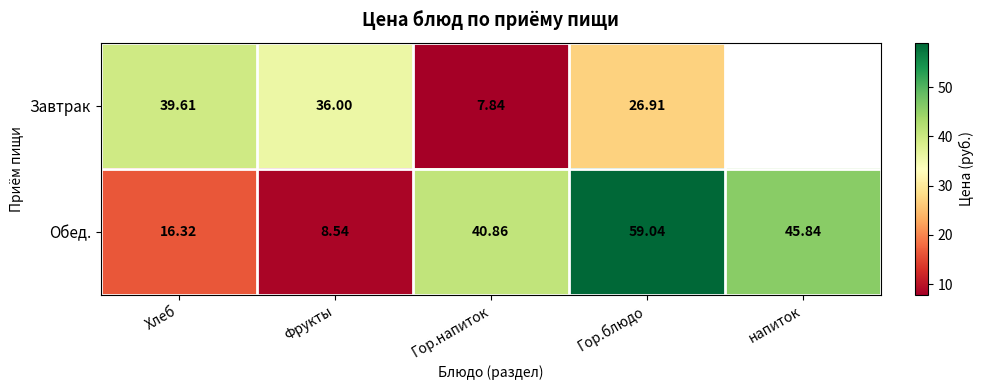

What is the total value across all series at Фрукты?

44.5